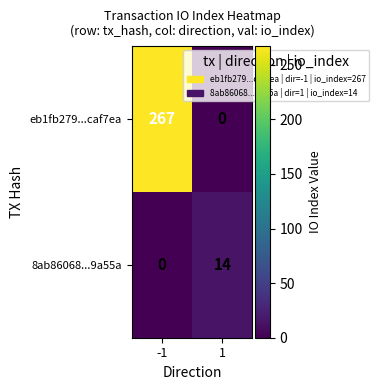

Which series has the largest range (max minus min)?

eb1fb279...caf7ea